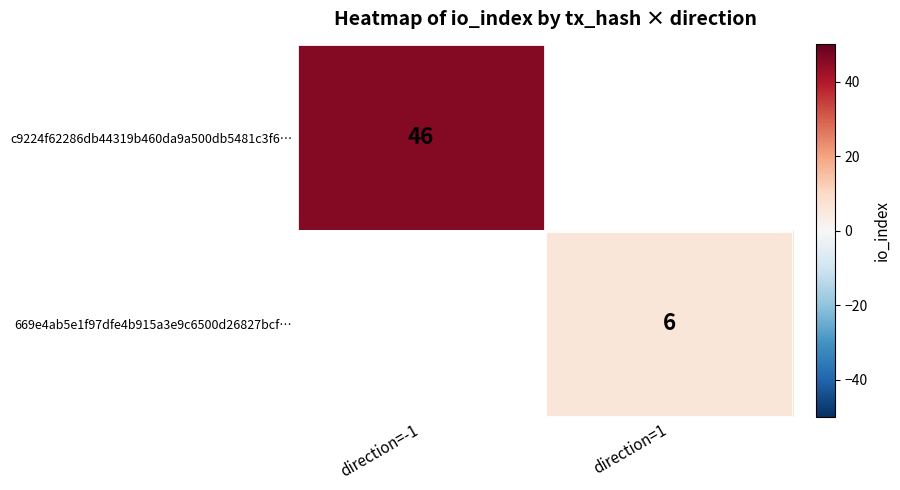

True or false: 669e4ab5e1f97dfe4b915a3e9c6500d26827bcf… has a value of 9 at direction=1.

False